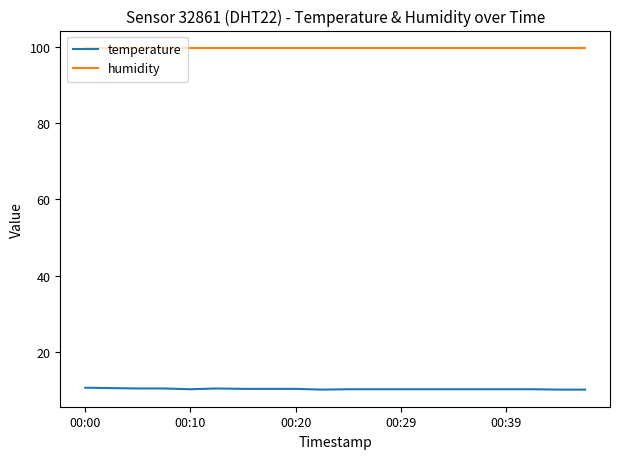

What is the minimum value shown in the chart?

10.0